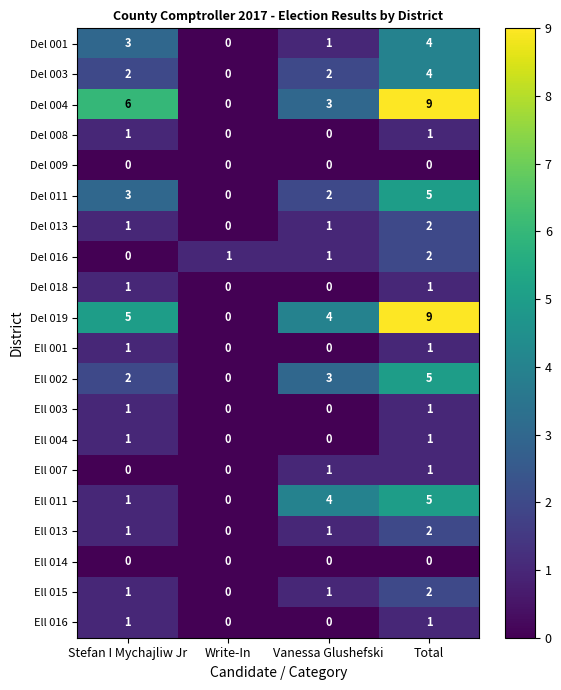

True or false: Del 013 has a value of 0 at Write-In.

True